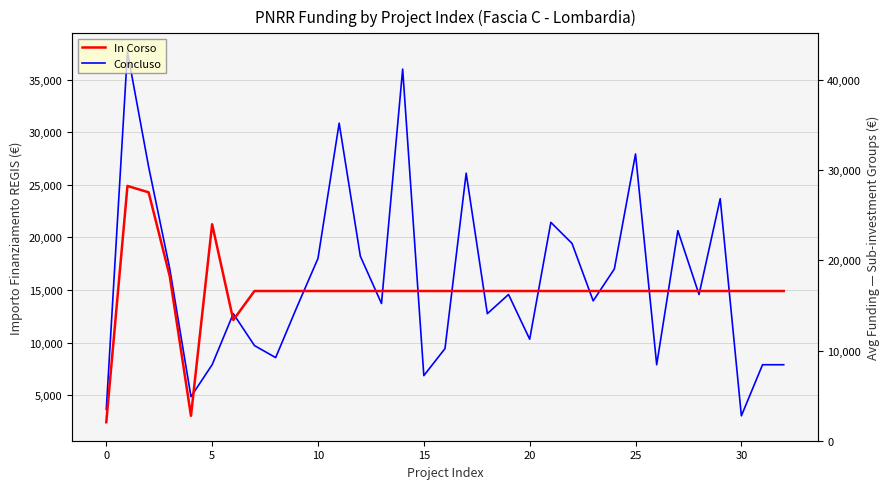

Which series ends up on top after the final intersection of Concluso and In Corso?

In Corso